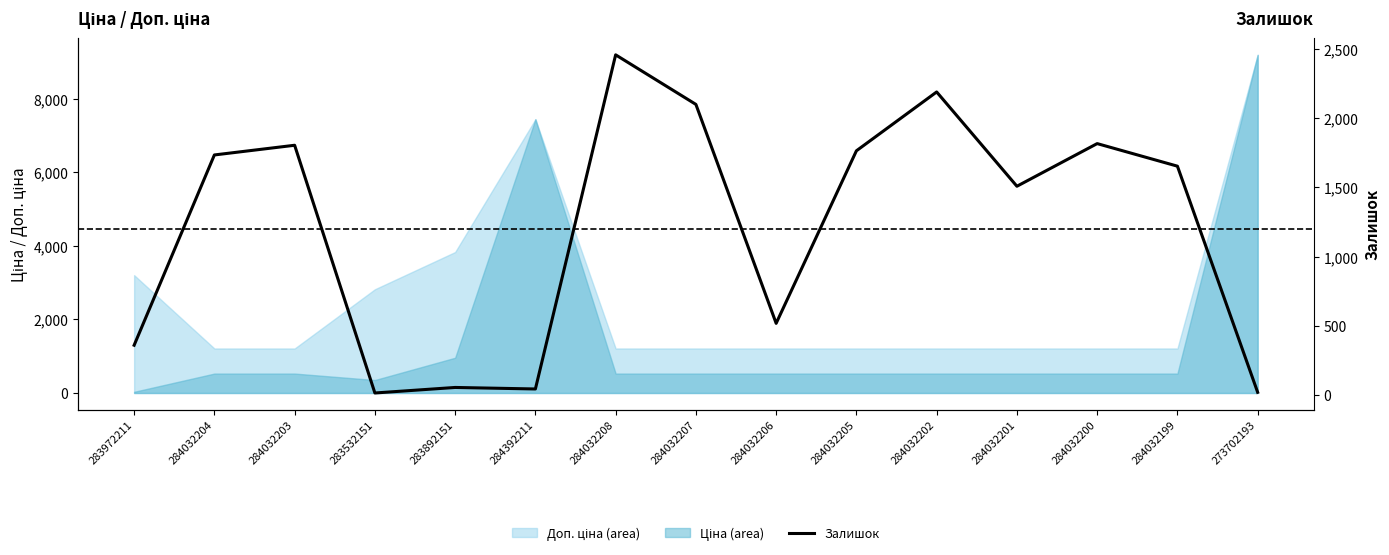

Where is the first local minimum?

283532151